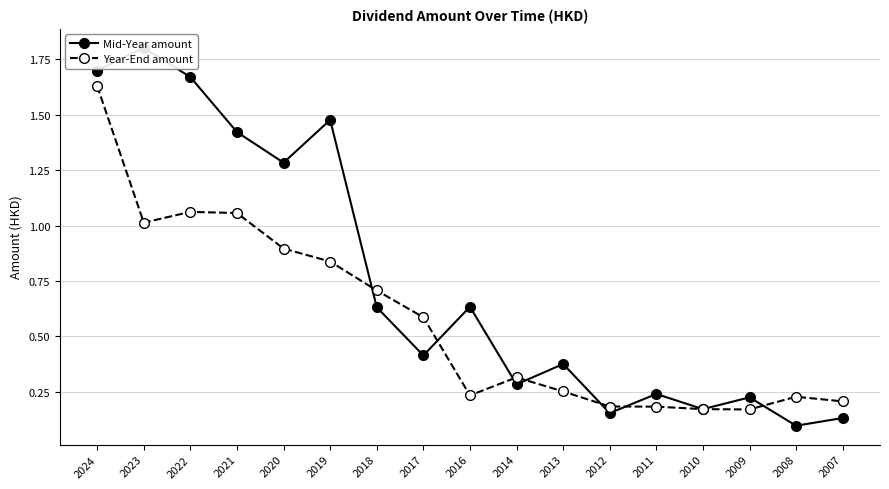

Which category has the highest value in the Year-End amount series?

2024